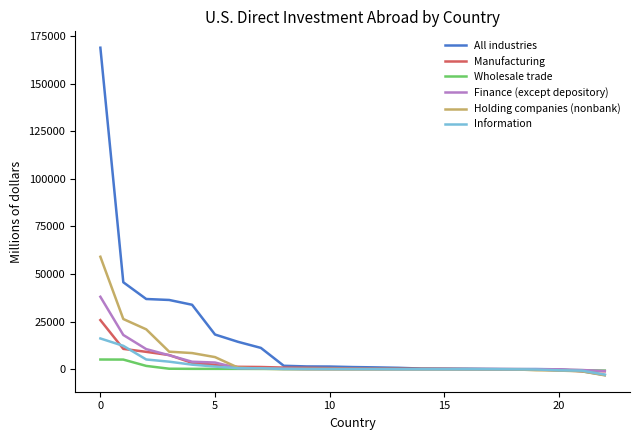

Which series has the largest range (max minus min)?

All industries